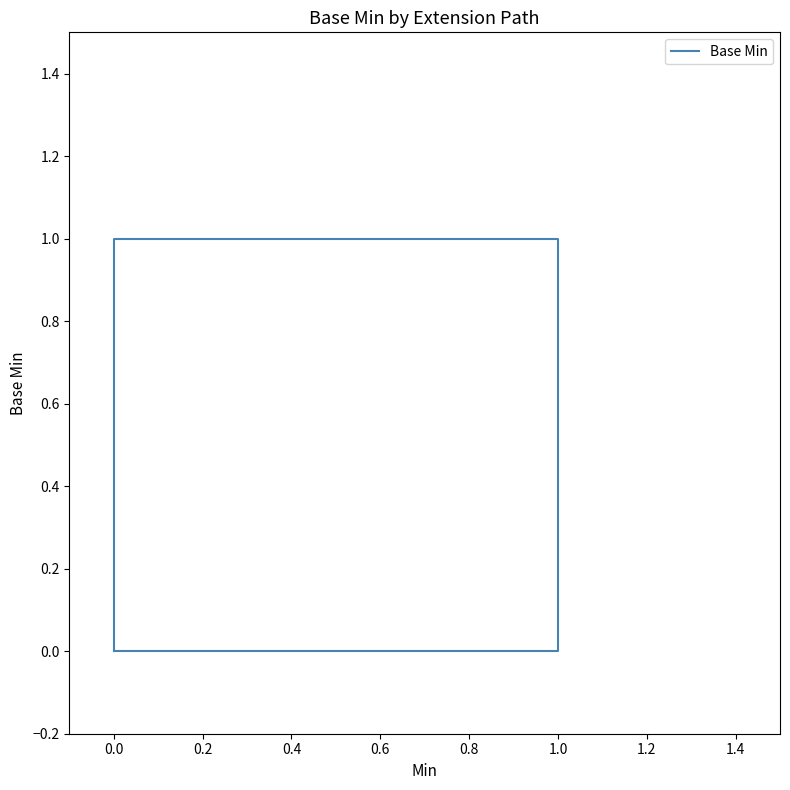

Is it true that the value at 0.0 is 0?

True